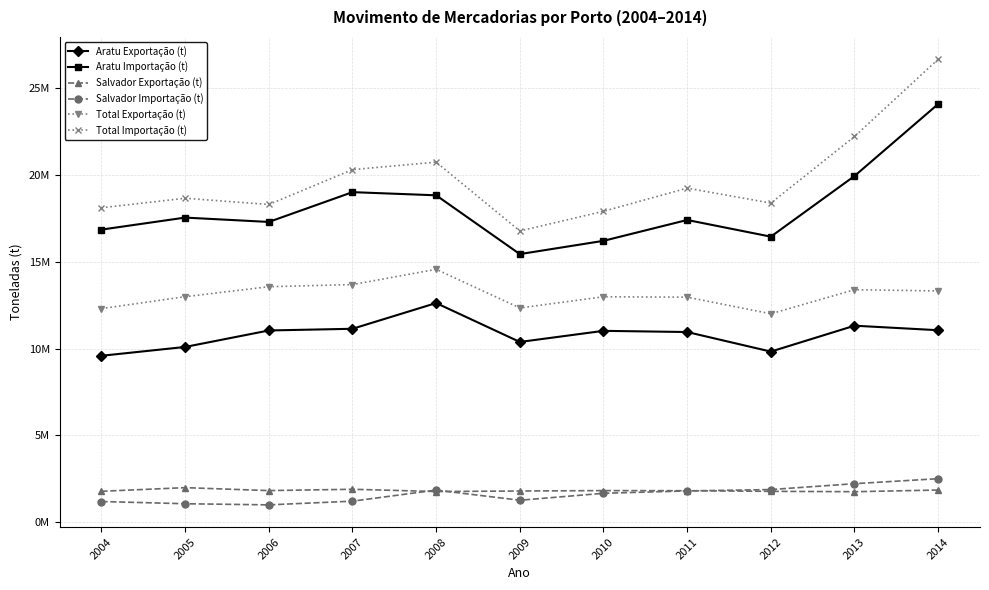

Which has a higher value, 2014 or 2013?

2013